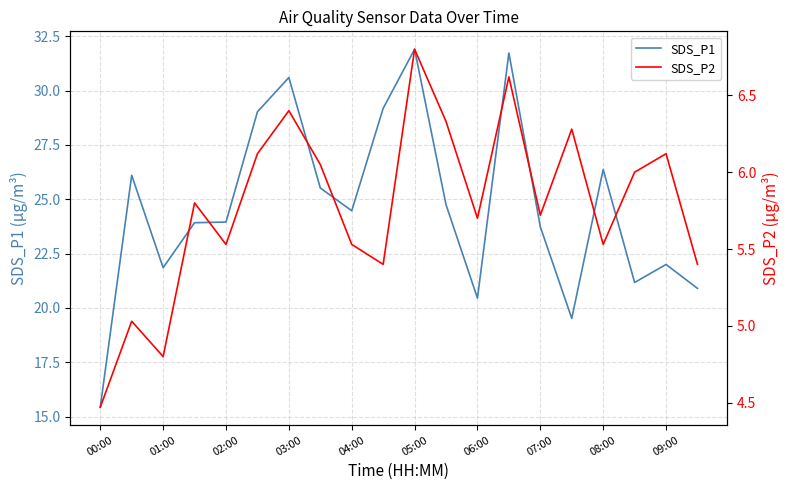

True or false: SDS_P1 and SDS_P2 intersect in this chart.

False